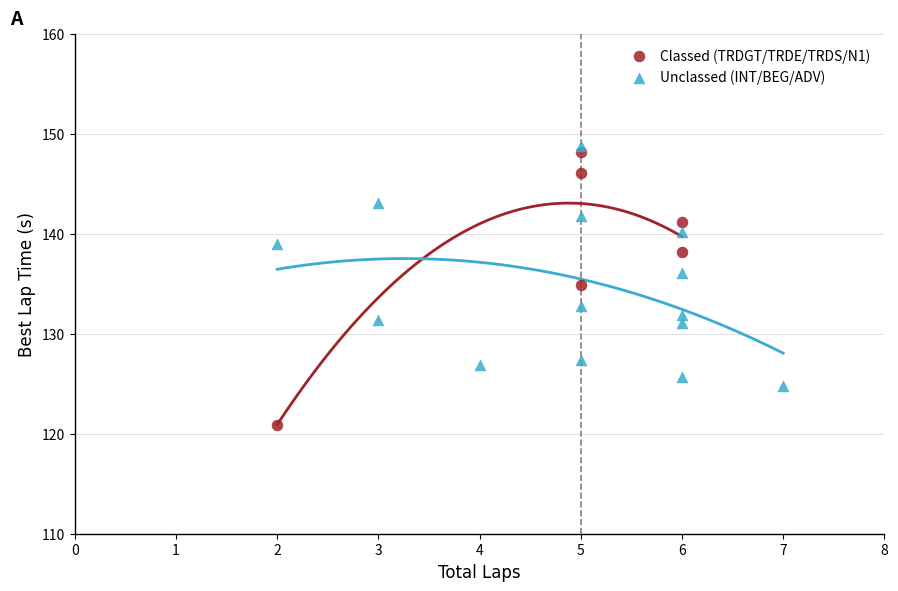

What are all the series names shown in the legend?

Classed (TRDGT/TRDE/TRDS/N1), Unclassed (INT/BEG/ADV)